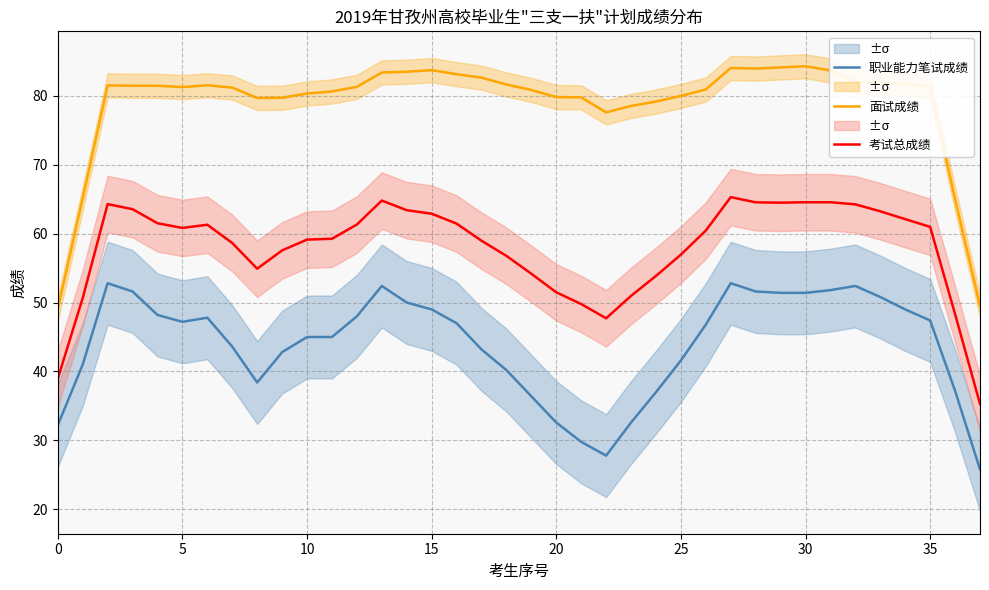

List the series in order of their peak value, highest first.

面试成绩, 考试总成绩, 职业能力笔试成绩